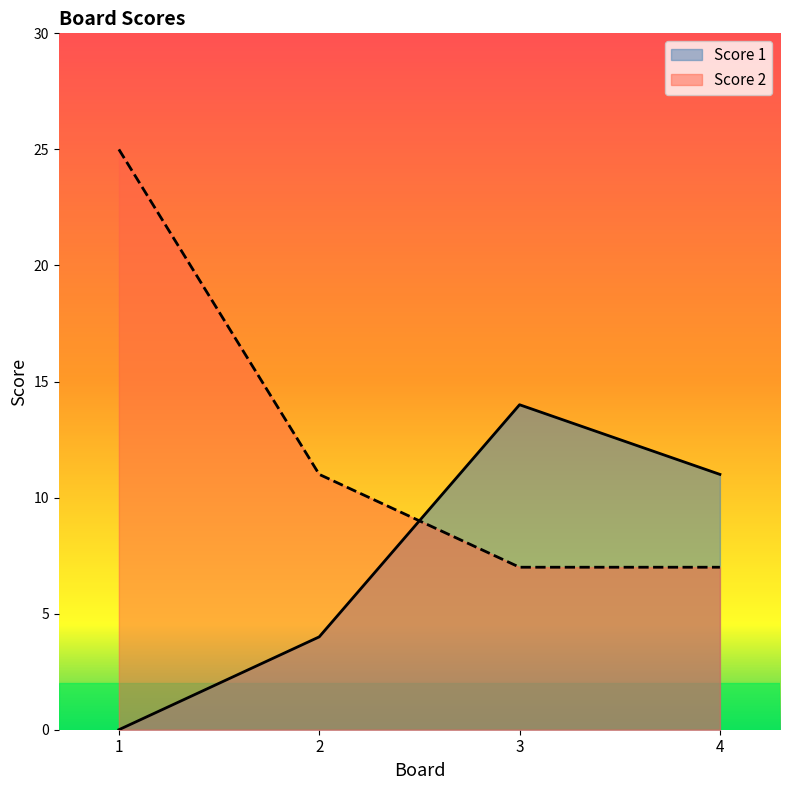

What is the difference between the maximum and minimum values in the Score 2 series?

18